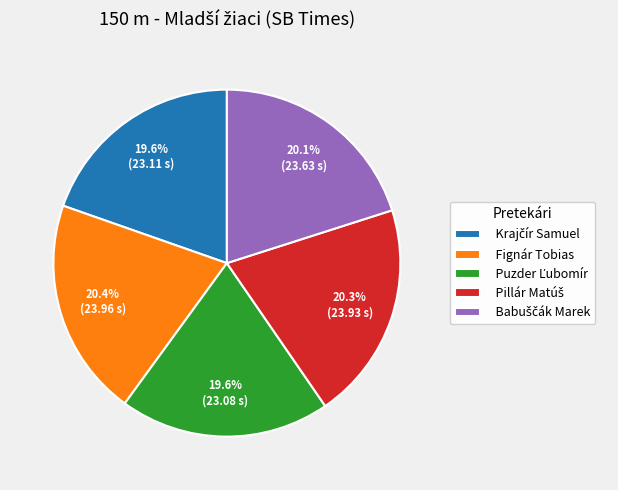

Is there any slice that represents more than half of the pie?

No